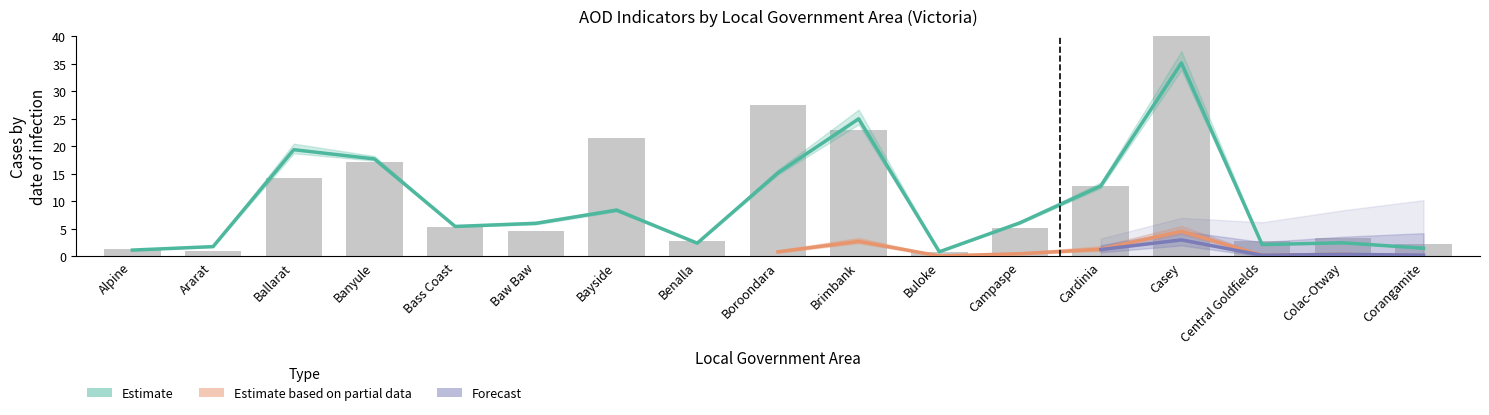

How many data points are less than 5?

8